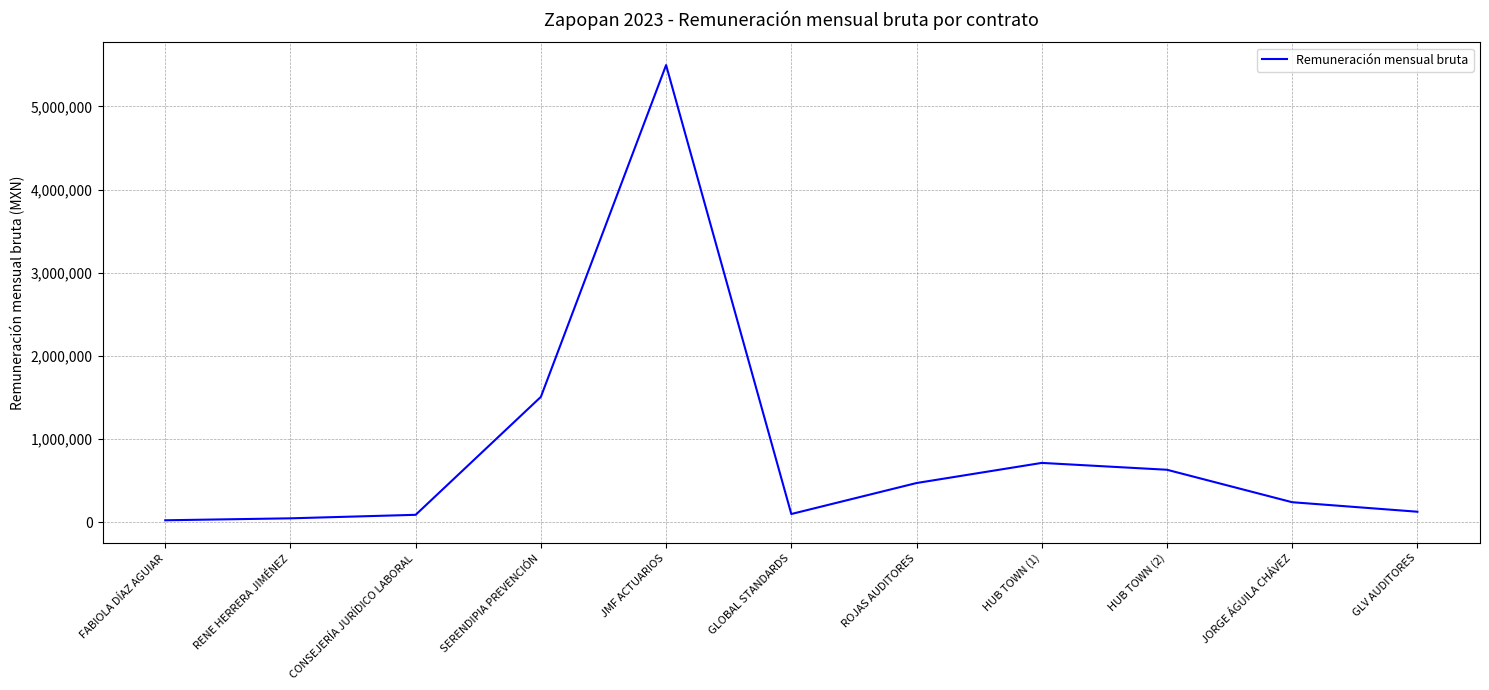

What is the difference between the maximum and minimum values?

5475625.2